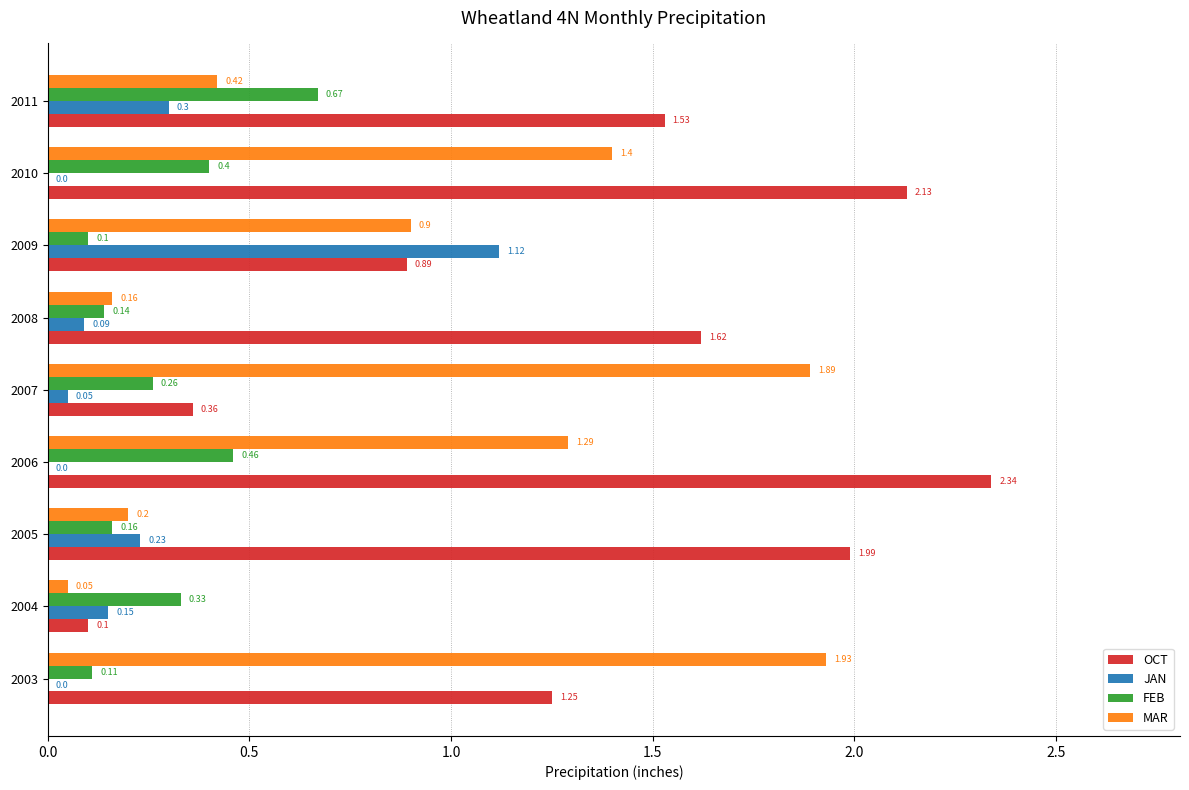

What are all the series names shown in the legend?

OCT, JAN, FEB, MAR